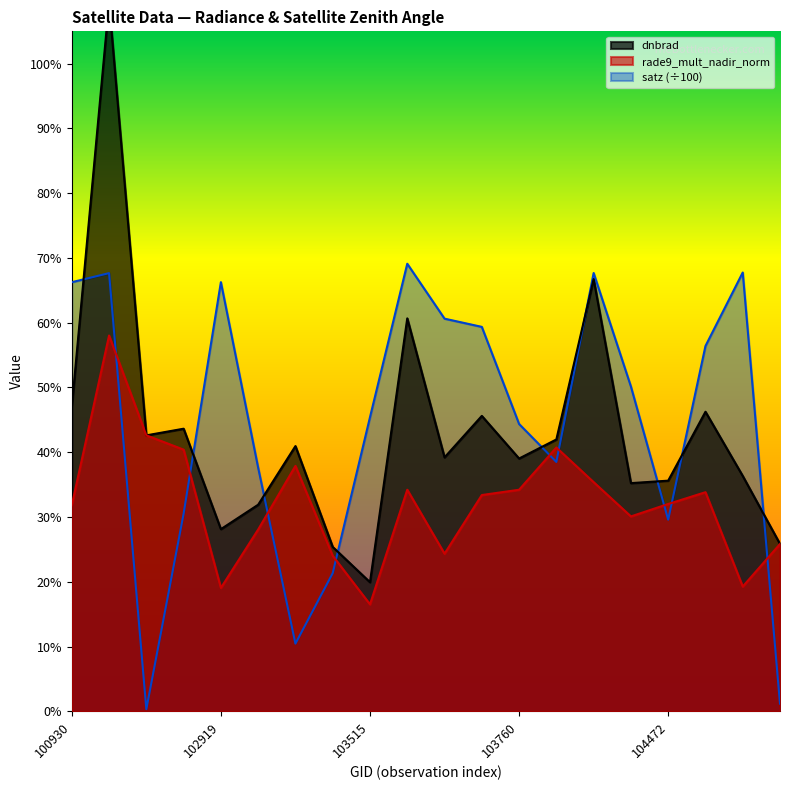

Is the value of dnbrad at 103643 greater than the value of satz at 104472?

Yes